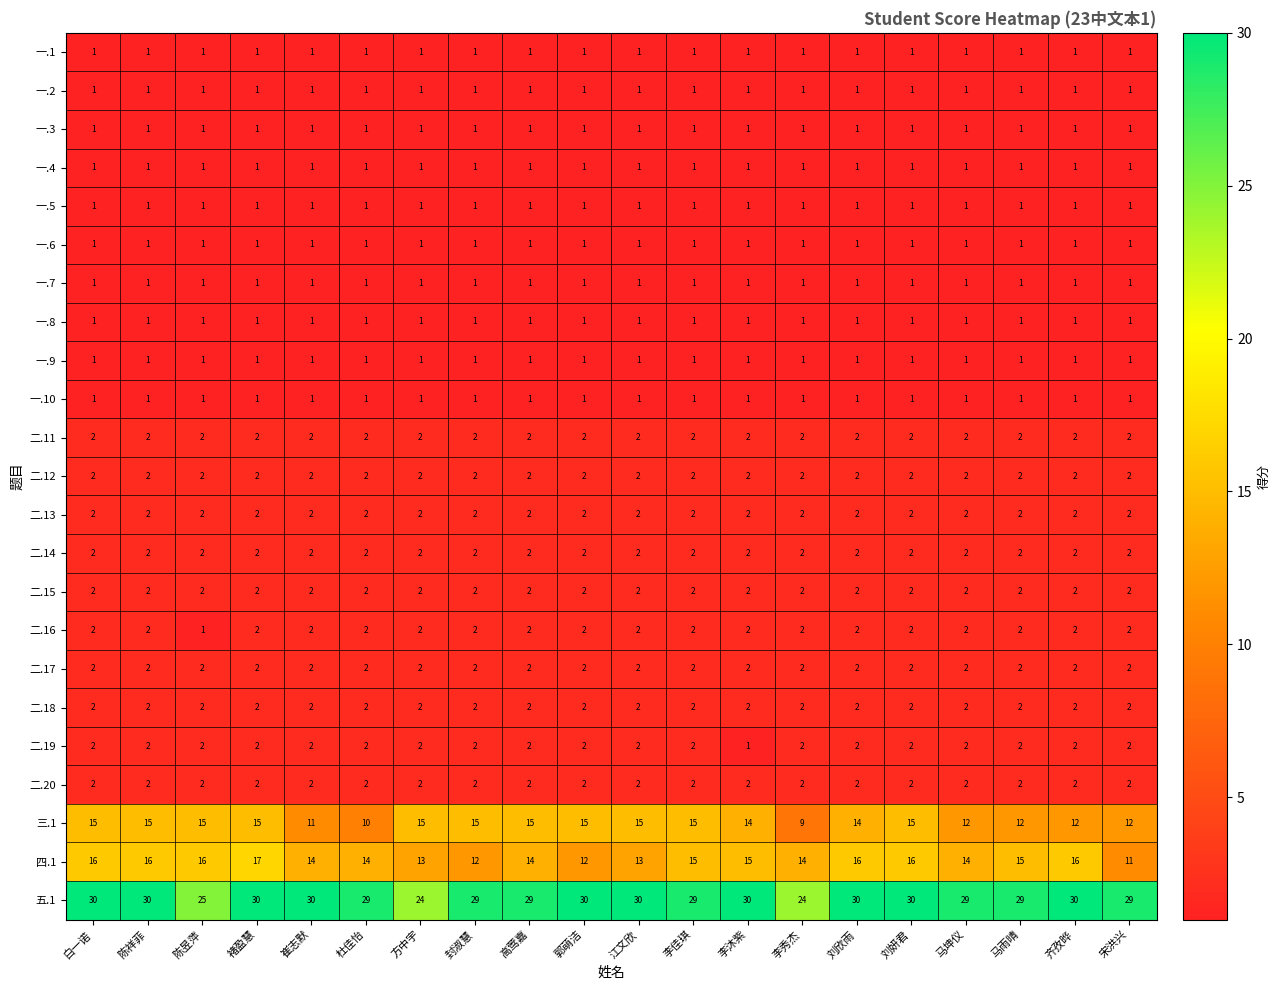

True or false: 二.11 has a value of 0 at 李秀杰.

False